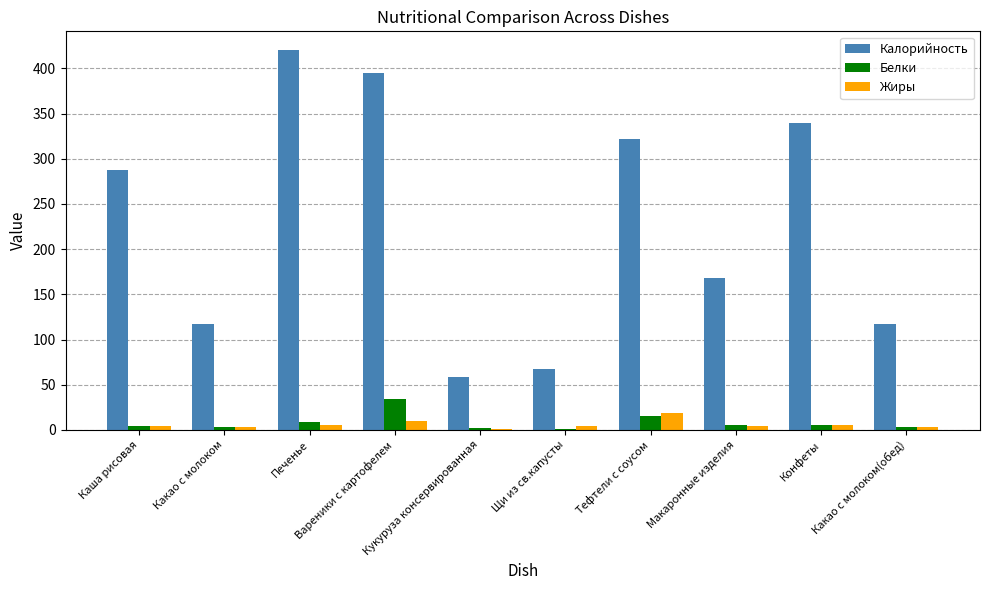

Which series has the widest spread of values?

Калорийность